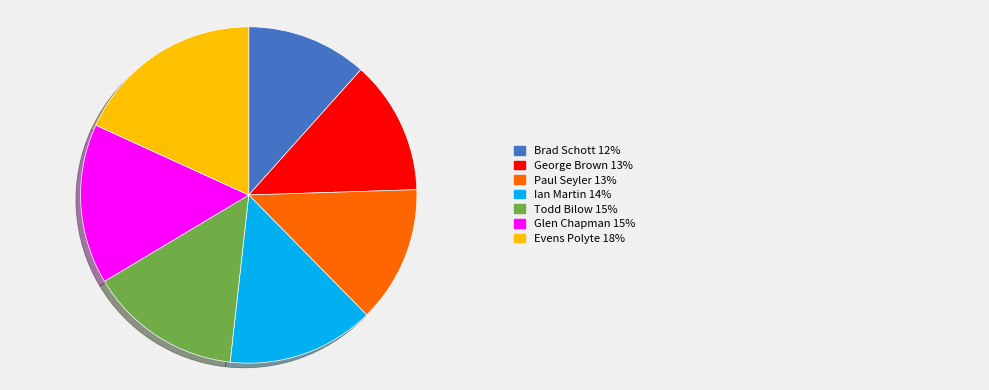

Is there a majority slice in this chart?

No